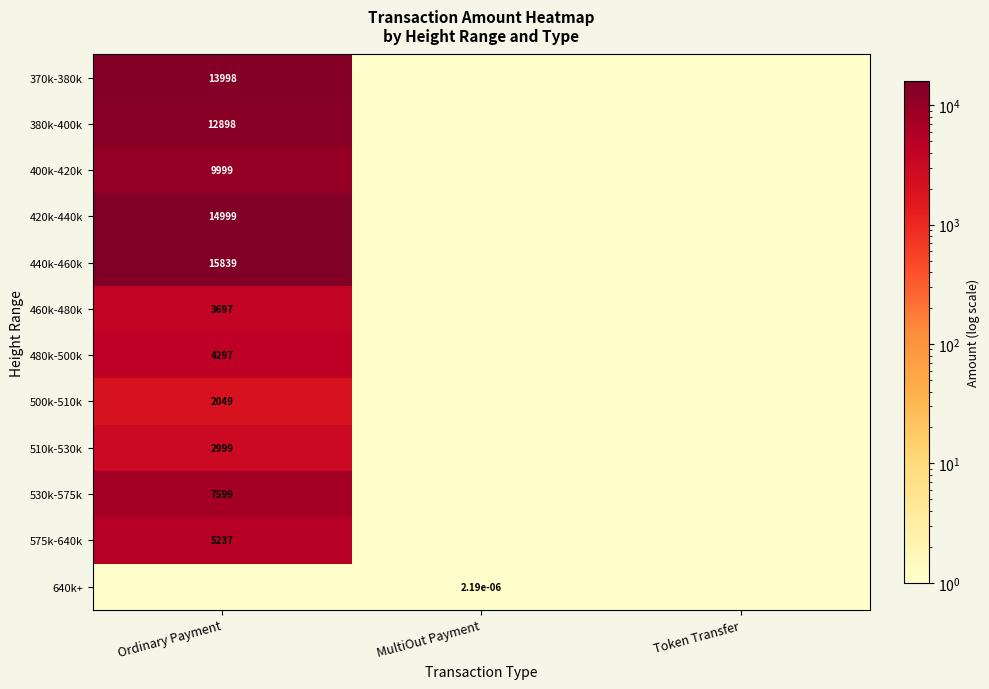

Is it true that 460k-480k equals 2442.3 at Ordinary Payment?

False